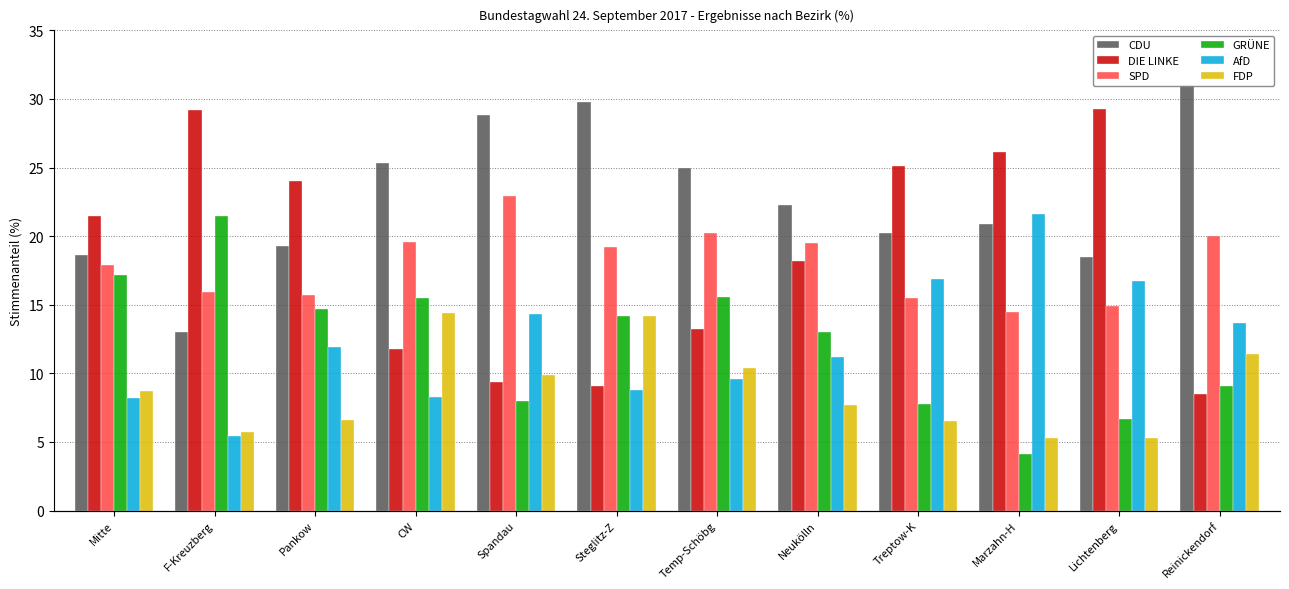

At which label does SPD reach its minimum?

Marzahn-H